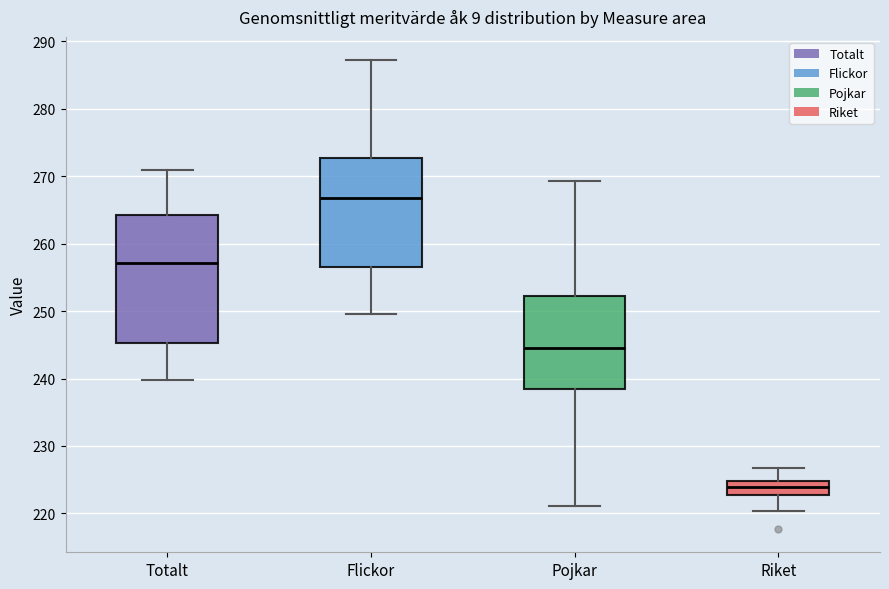

Where does the lower whisker of the box for Flickor end on the y-axis? The values are not printed on the chart, so give them approximately, as read against the axis.

250